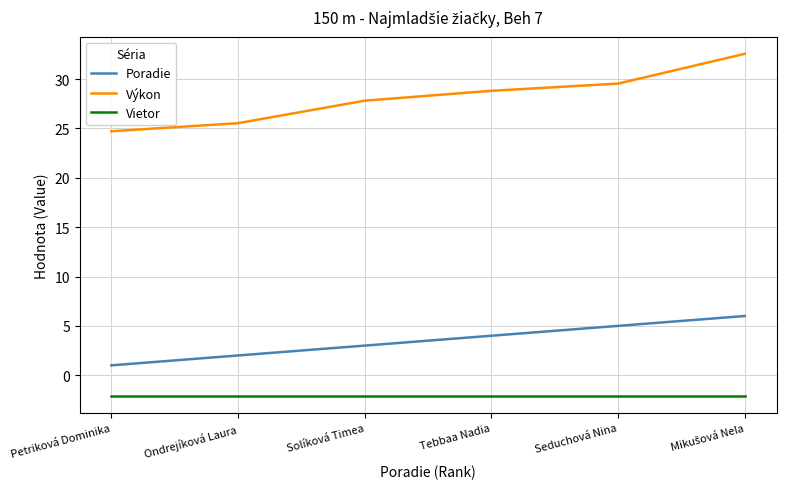

What is the smallest value displayed?

-2.1